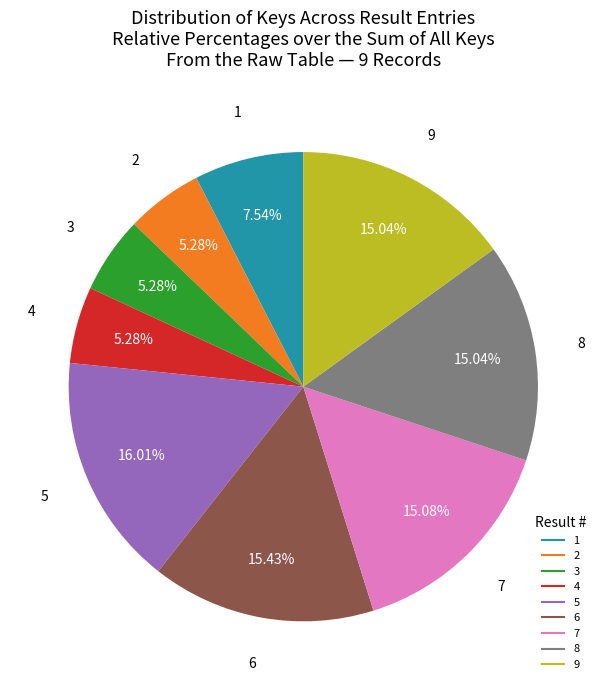

Do 8 and 6 together represent more than half of the pie?

No